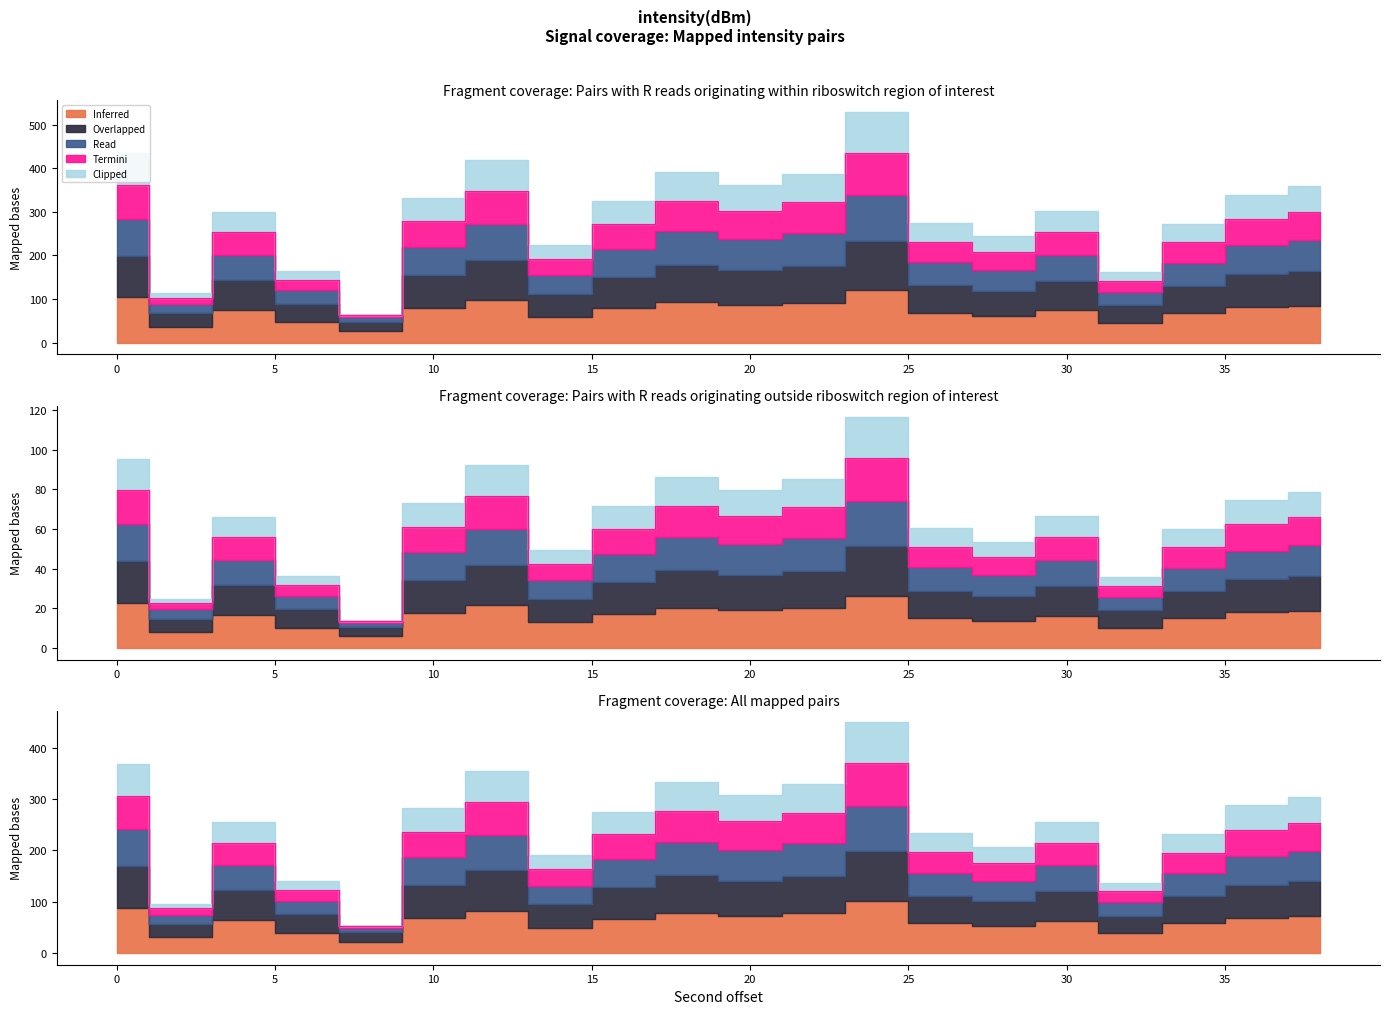

What is the average value of the Read series?

214.5